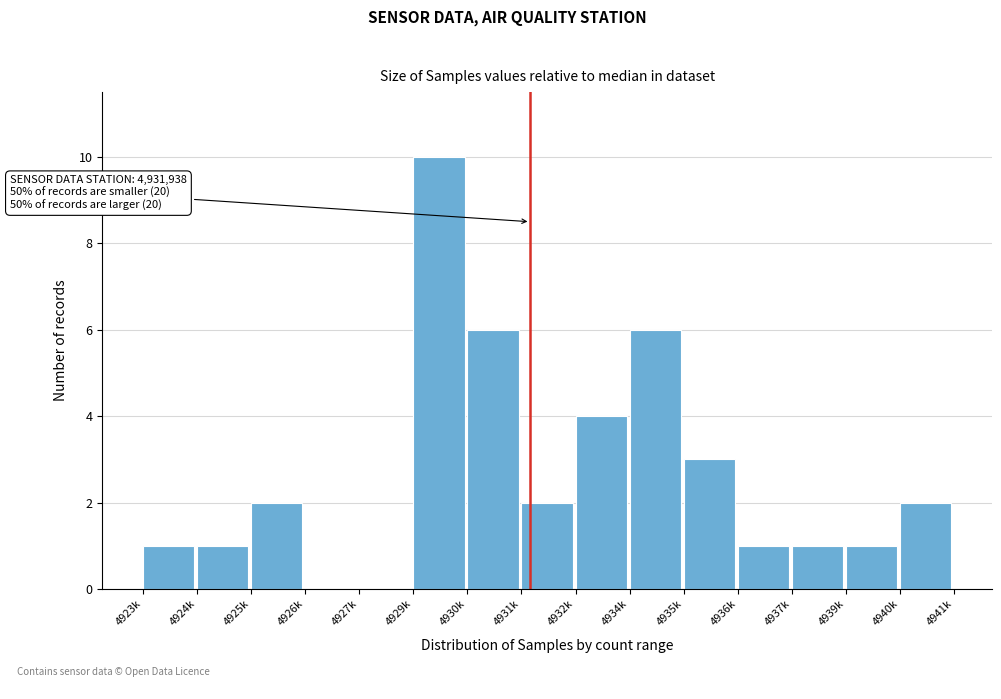

Reading left to right, extract all data points from this chart.

4923k=1	4924k=1	4925k=2	4926k=0	4927k=0	4929k=10	4930k=6	4931k=2	4932k=4	4934k=6	4935k=3	4936k=1	4937k=1	4939k=1	4940k=2